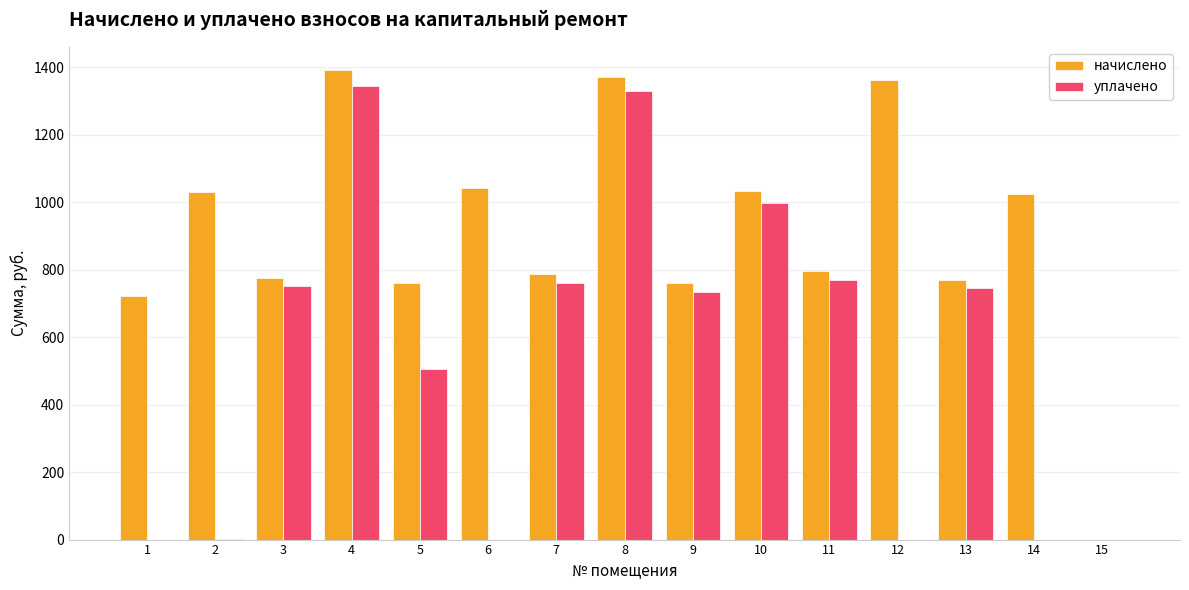

At which label does уплачено first exceed 732?

3